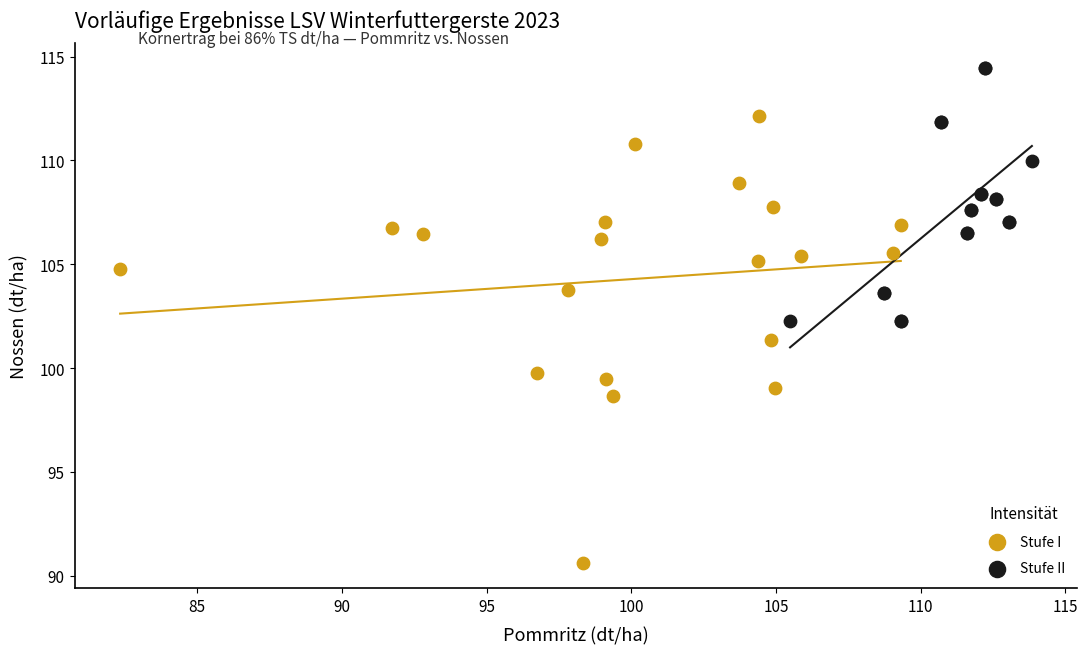

Which series has the largest Y range (max minus min)?

Stufe I